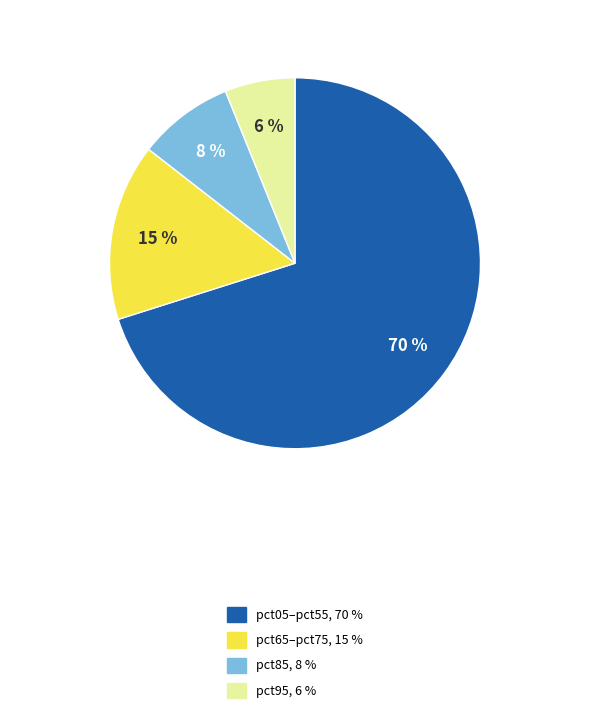

To the nearest percent, what is the average slice percentage?

25%